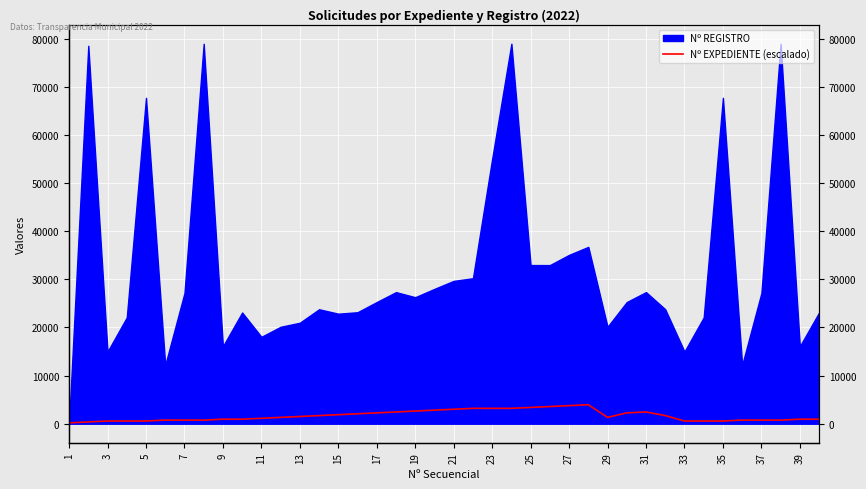

What is the smallest value displayed?

188.0